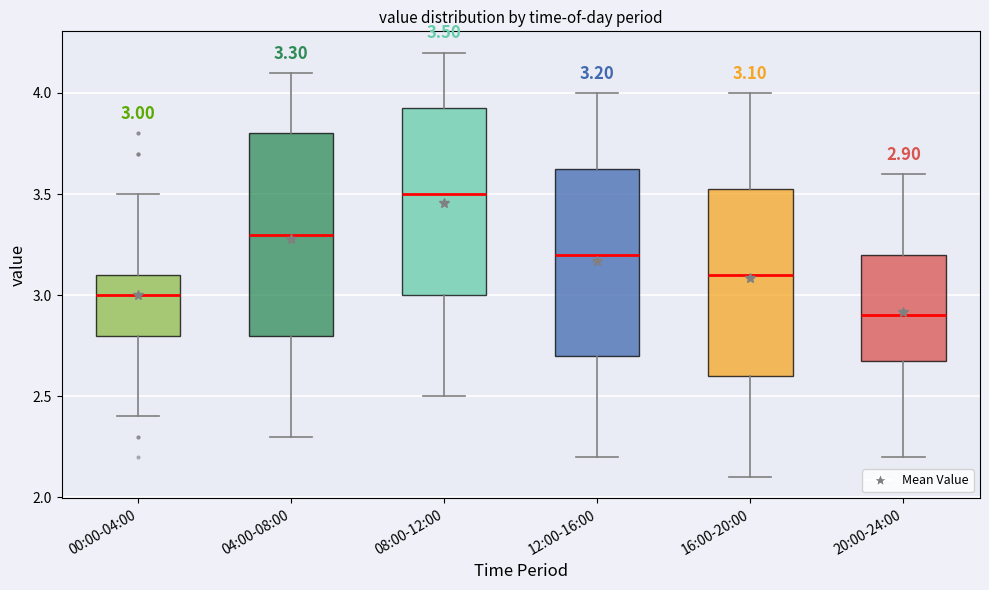

Which box is the tallest, from its lower edge to its upper edge?

04:00-08:00